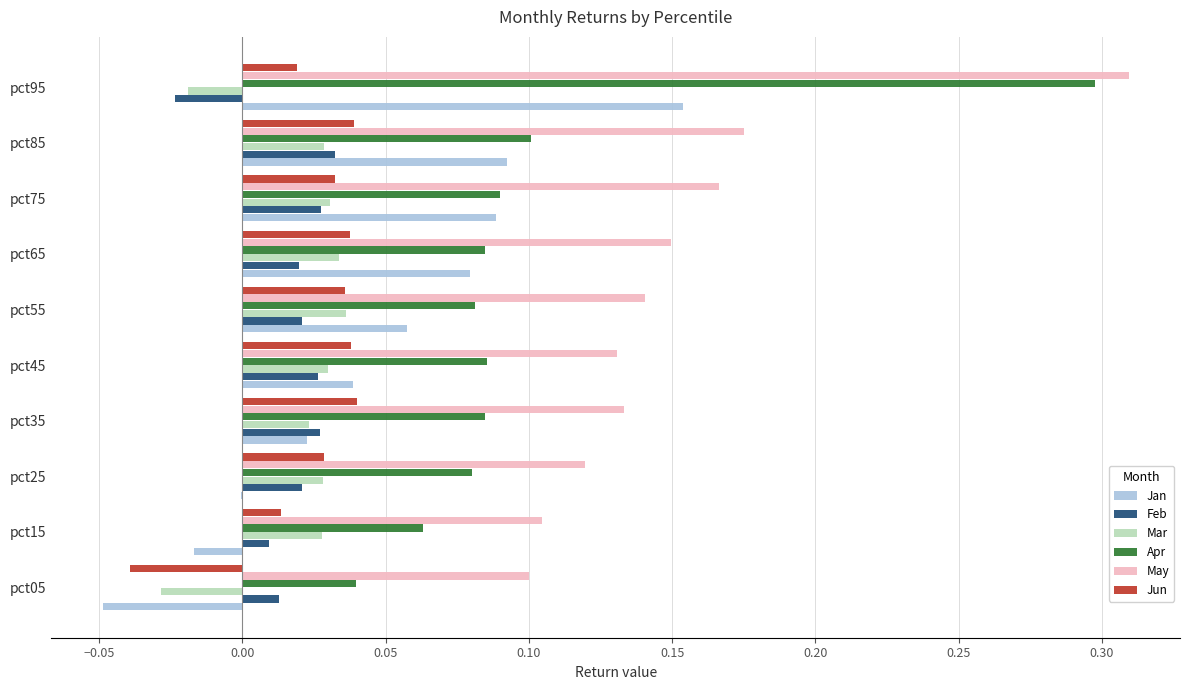

True or false: Feb has a value of 0.0 at pct55.

True